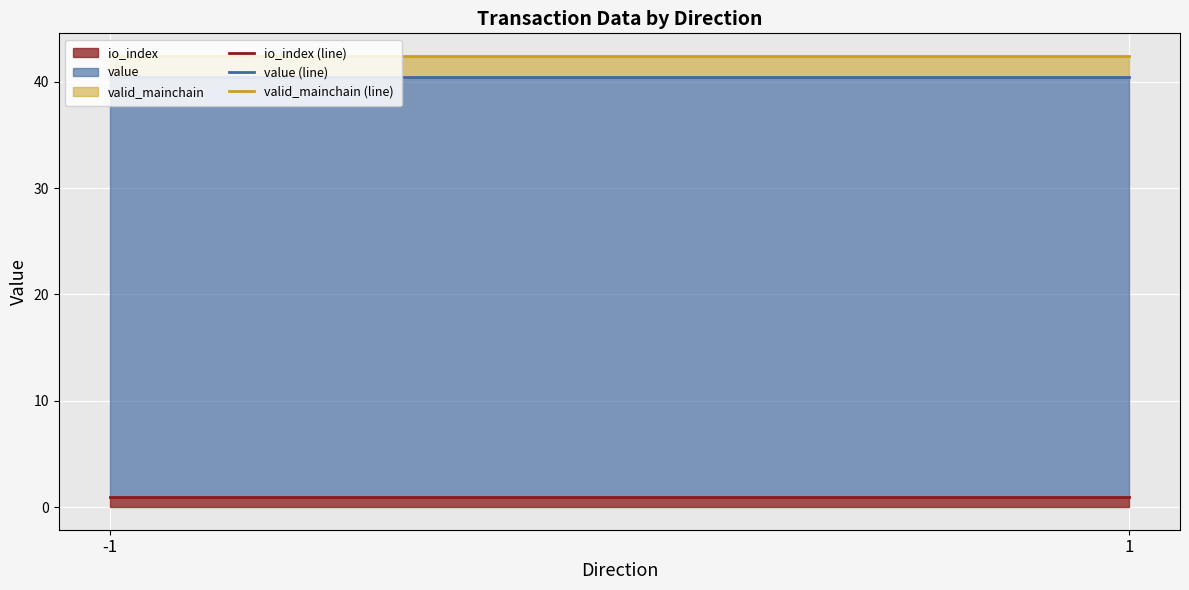

At which label is value (line) closest to 40?

-1